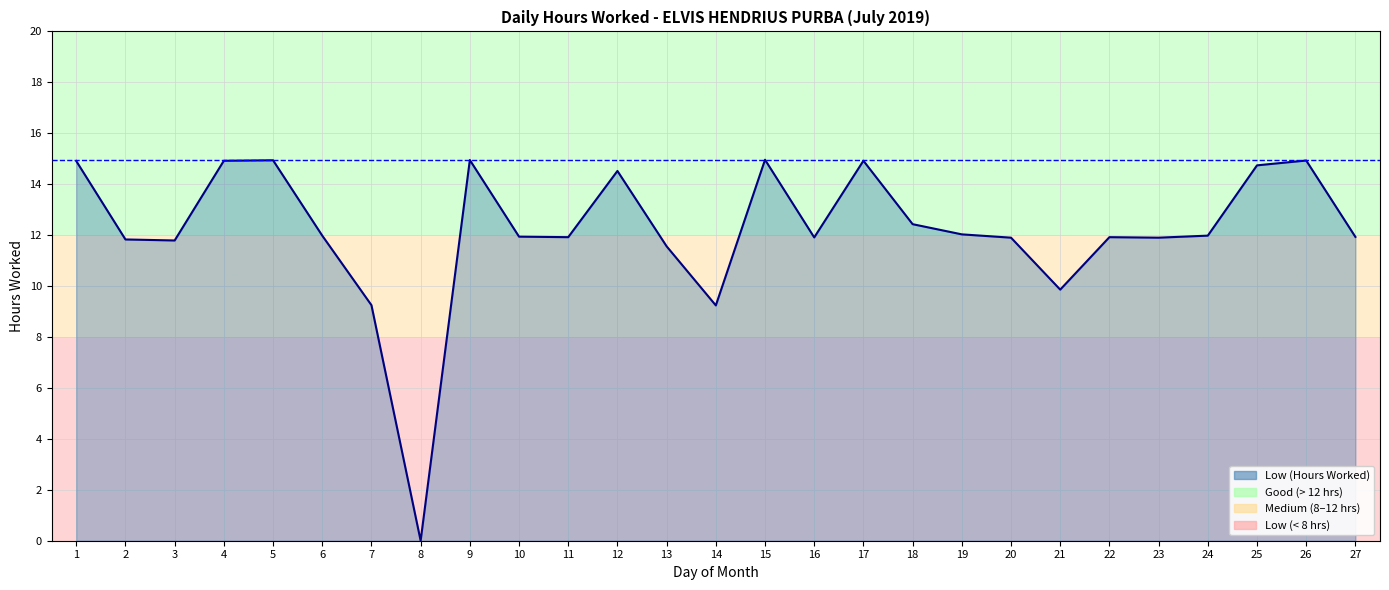

Which label corresponds to the smallest value in the chart?

8